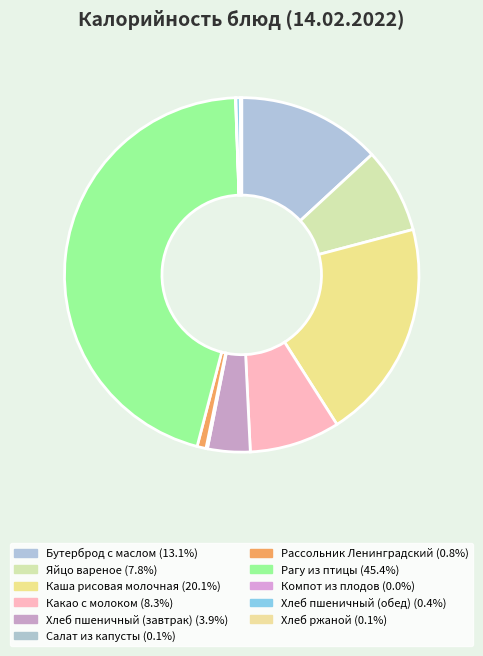

To the nearest percent, what is the difference between the largest and smallest slice percentages?

45%